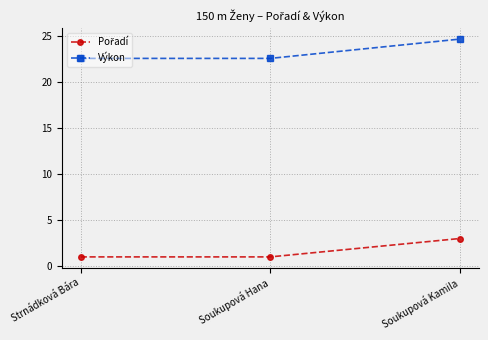

The value of Výkon at Soukupová Kamila is 24.7. True or false?

True